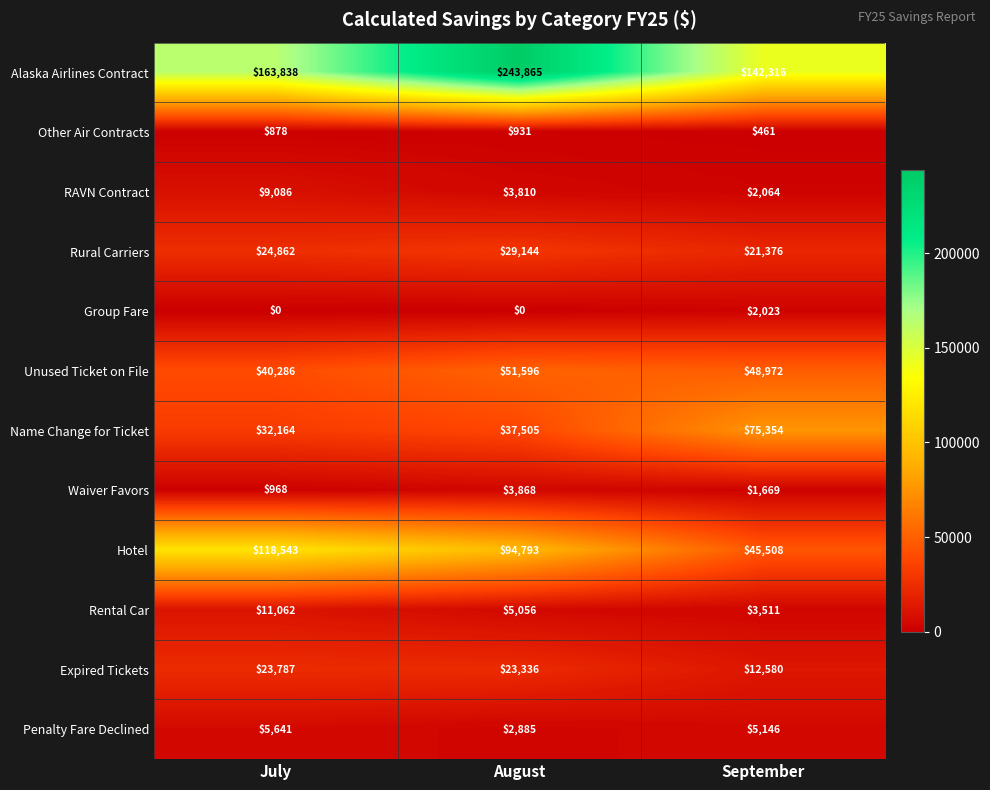

At which category is the sum across all series the highest?

August